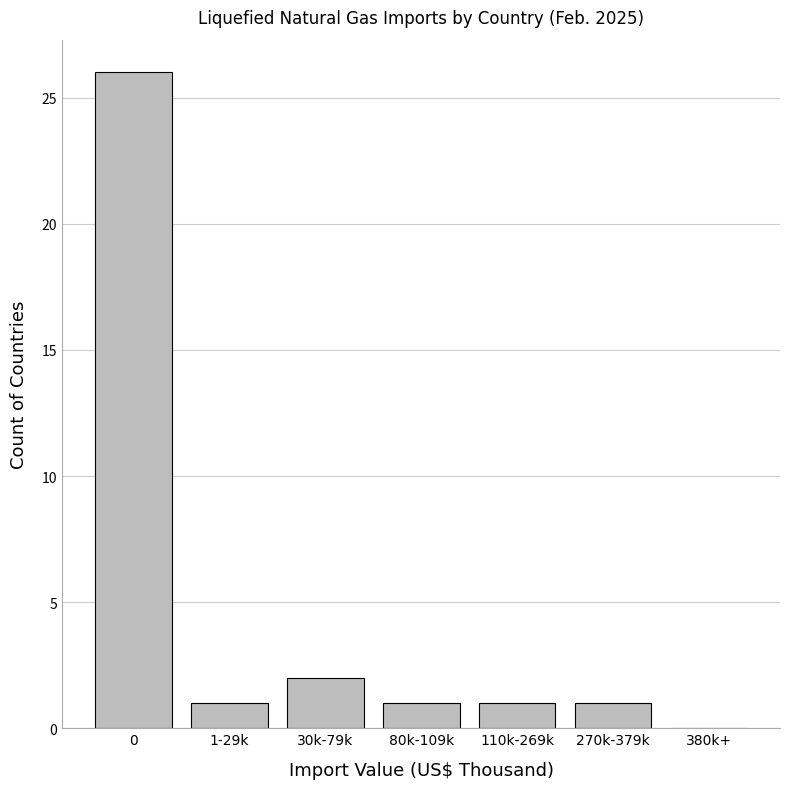

Reading left to right, list all the values displayed in this chart.

0=26	1-29k=1	30k-79k=2	80k-109k=1	110k-269k=1	270k-379k=1	380k+=0